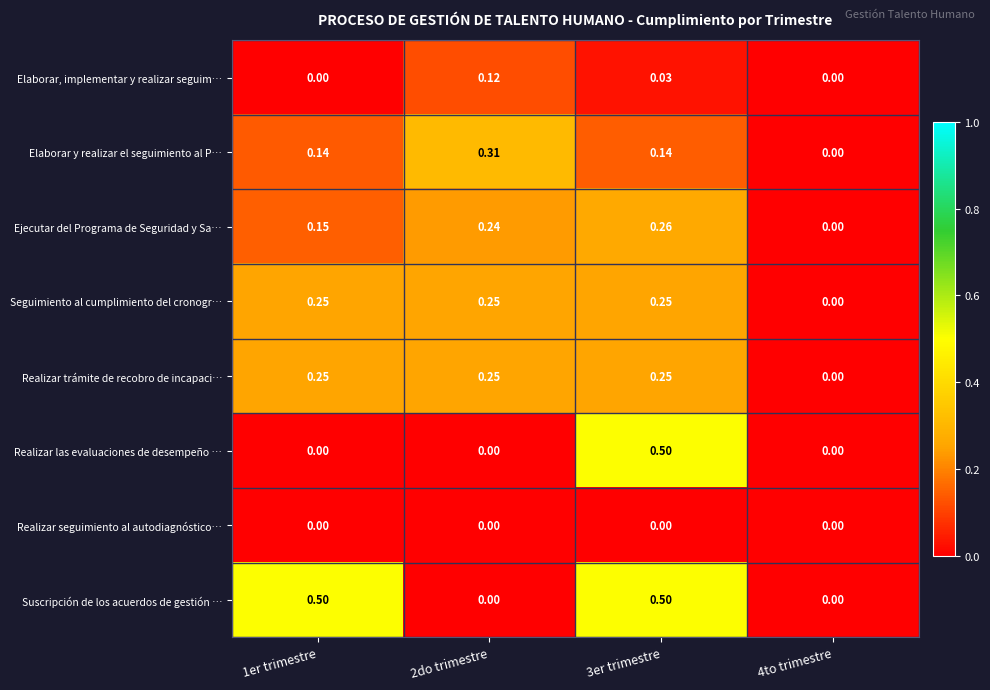

Is the value of Realizar trámite de recobro de incapaci… at 4to trimestre greater than the value of Ejecutar del Programa de Seguridad y Sa… at 3er trimestre?

No